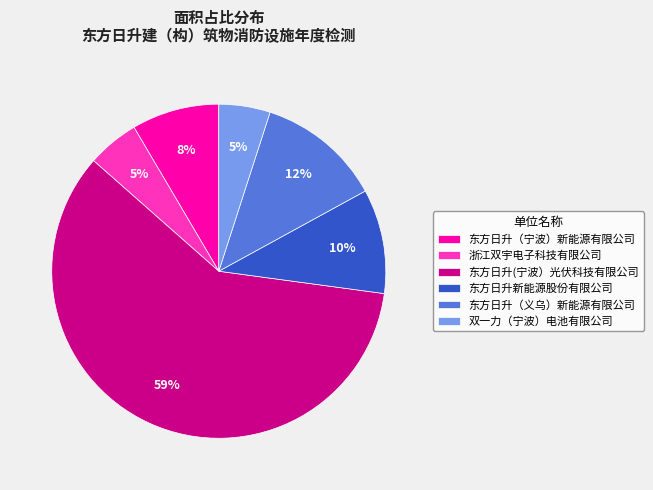

Count the number of slices in the pie.

6